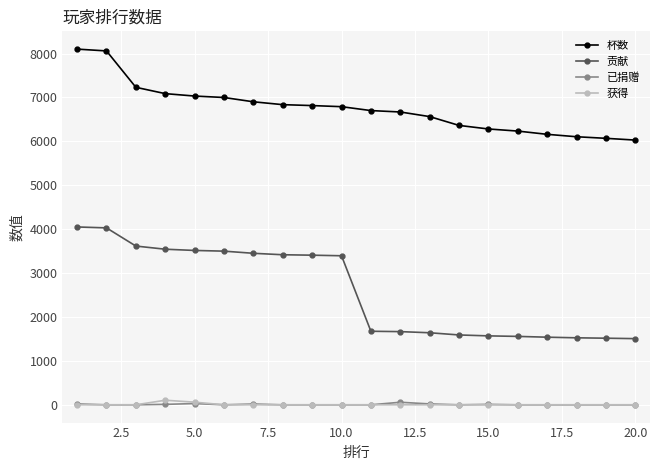

True or false: 获得 has more than 0 interior local peaks.

True